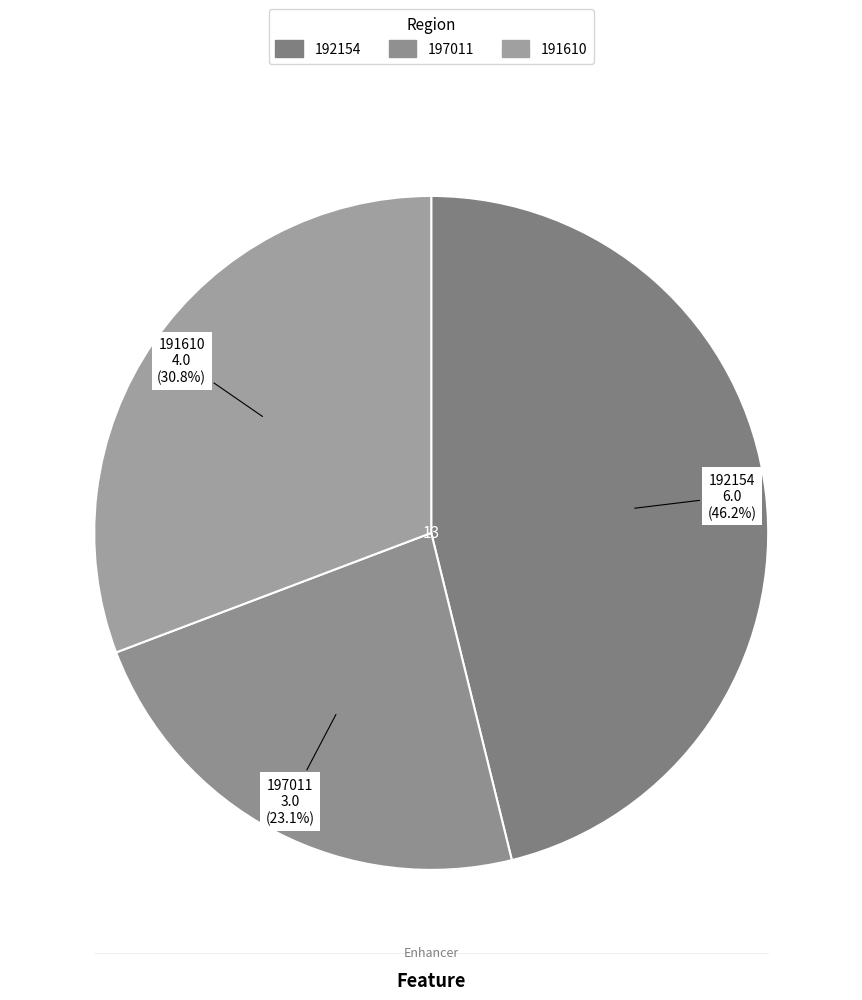

Does any single category account for the majority?

No